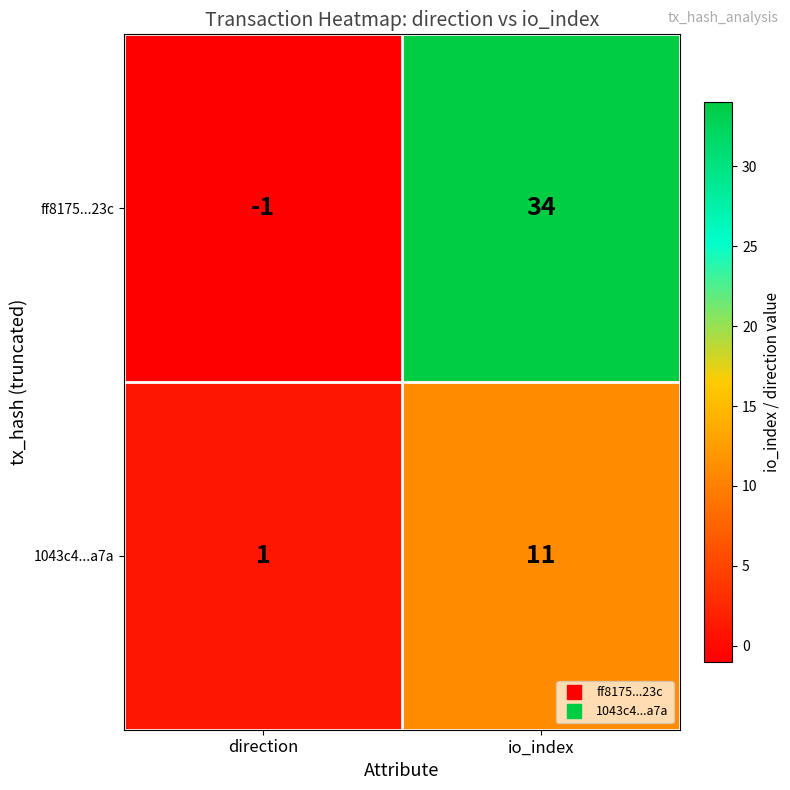

The 1043c4...a7a series shows 0 at direction. True or false?

False